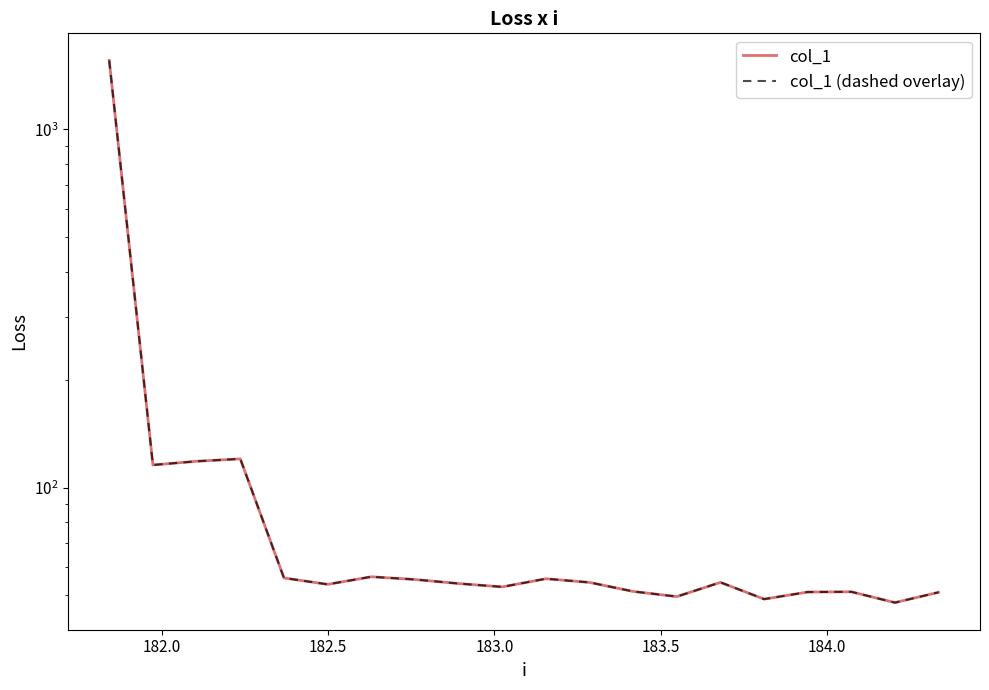

Rank the series by their maximum value, from highest to lowest.

col_1, col_1 (dashed overlay)